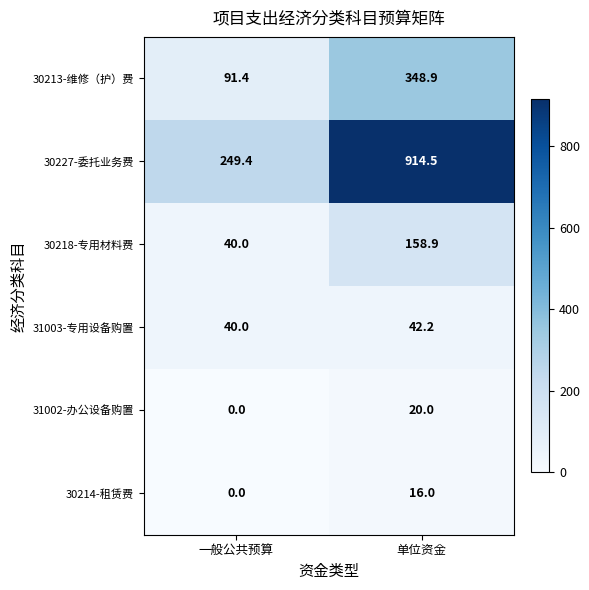

What is the sum of the 30214-租赁费 values at 一般公共预算 and 单位资金?

16.0